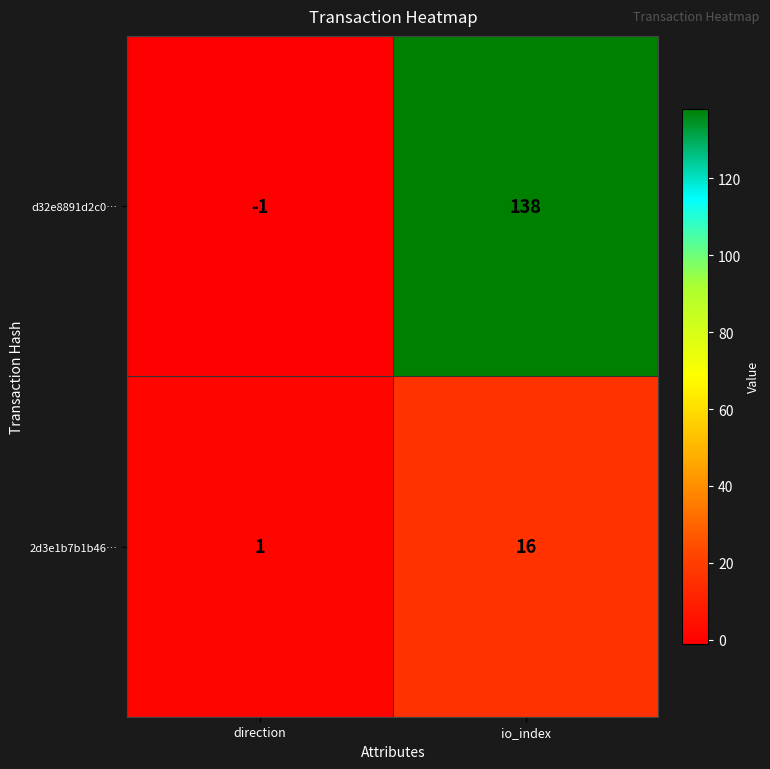

What is the difference between the maximum and minimum values in the d32e8891d2c0… series?

139